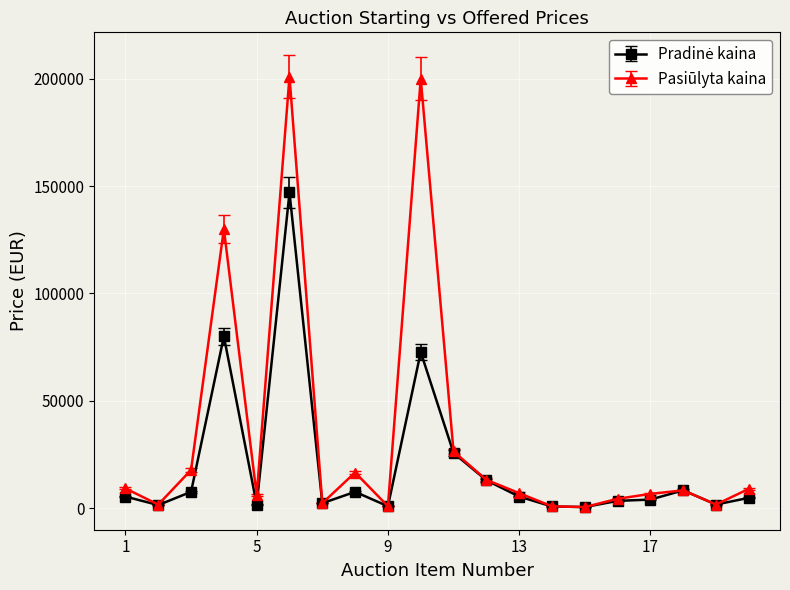

How many distinct data groups are displayed?

2